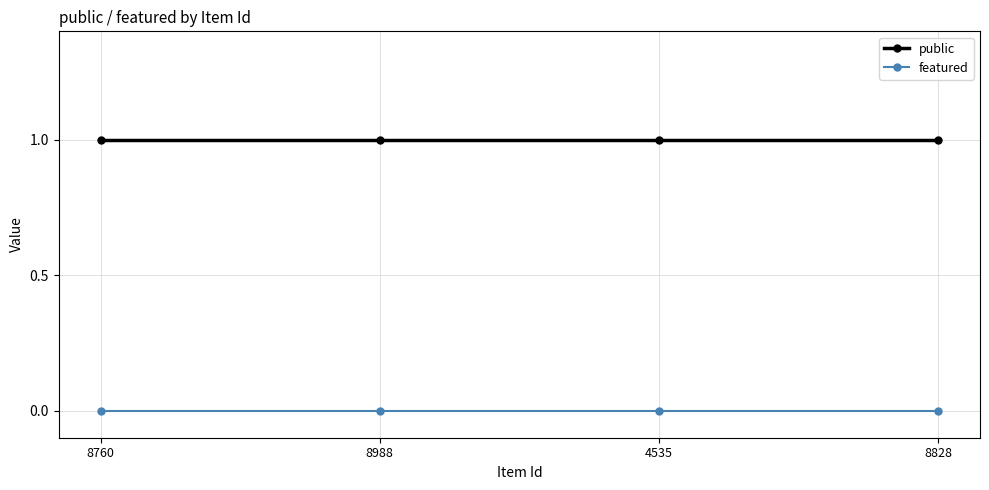

What is the sum of all public values?

4